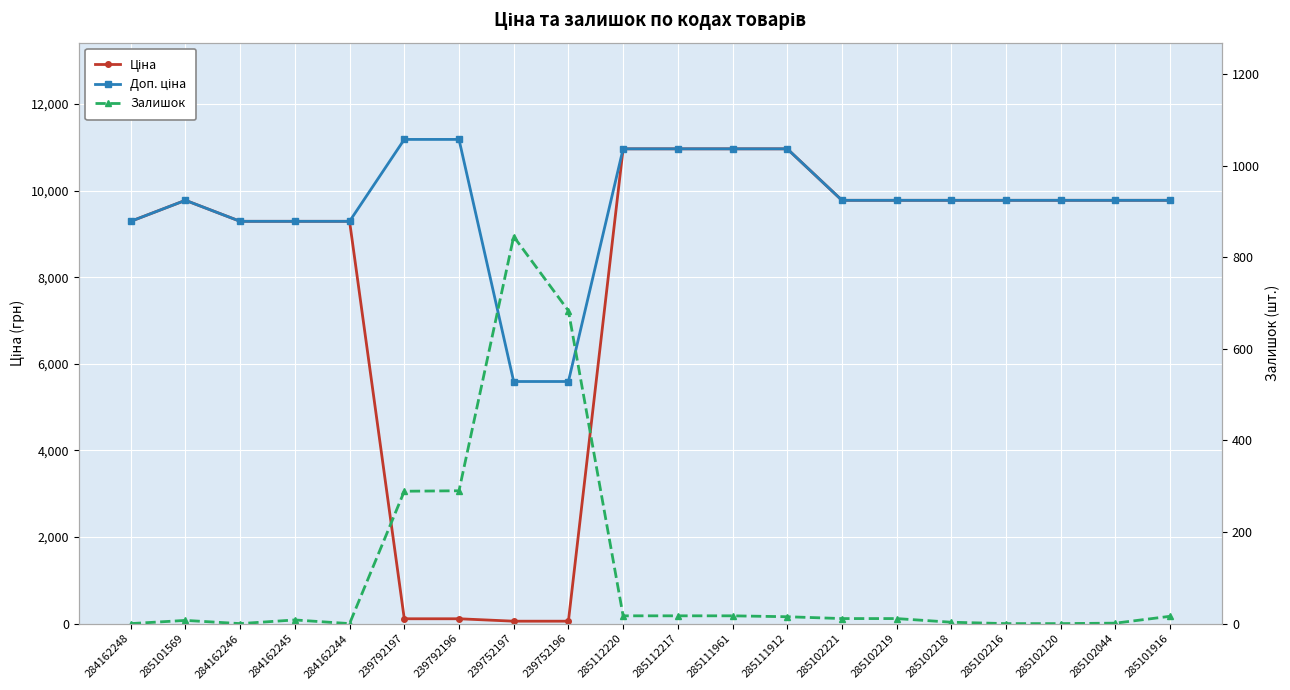

What is the label of the 16th point from the right?

284162244